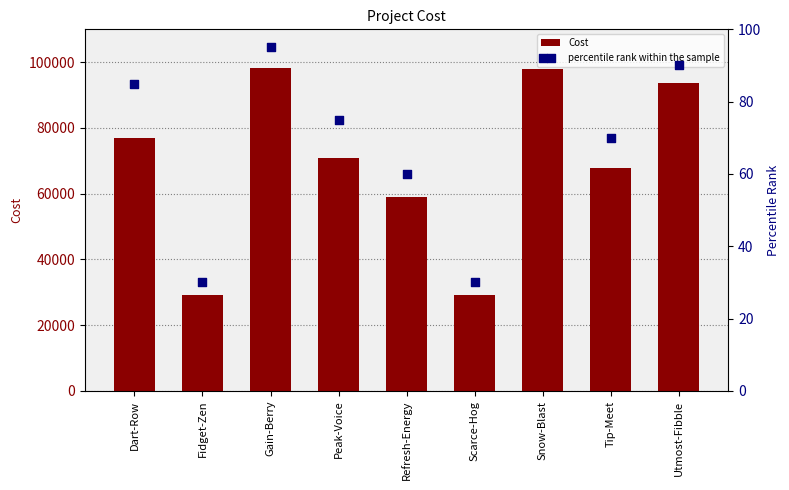

What are all the series names shown in the legend?

Cost, percentile rank within the sample